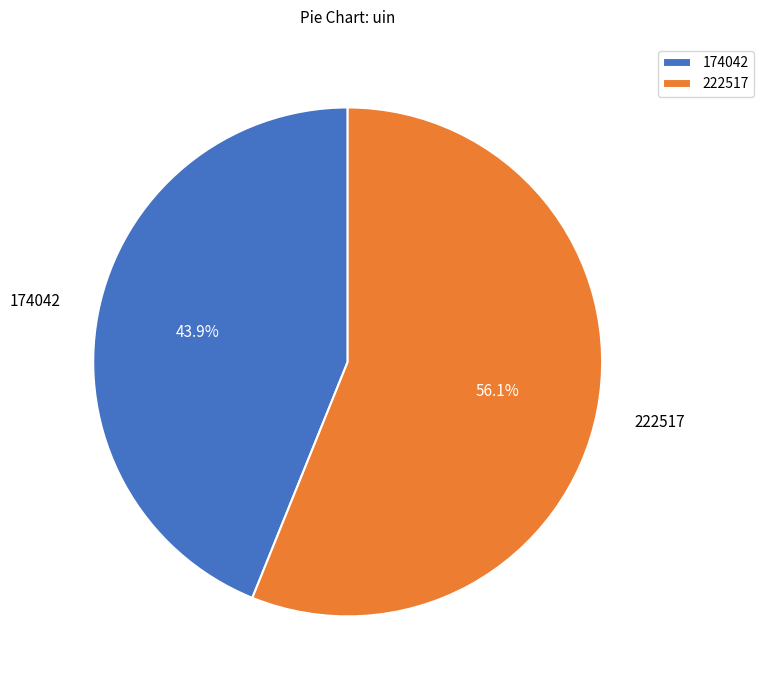

What percentage do 222517 and 174042 together represent?

100.0%